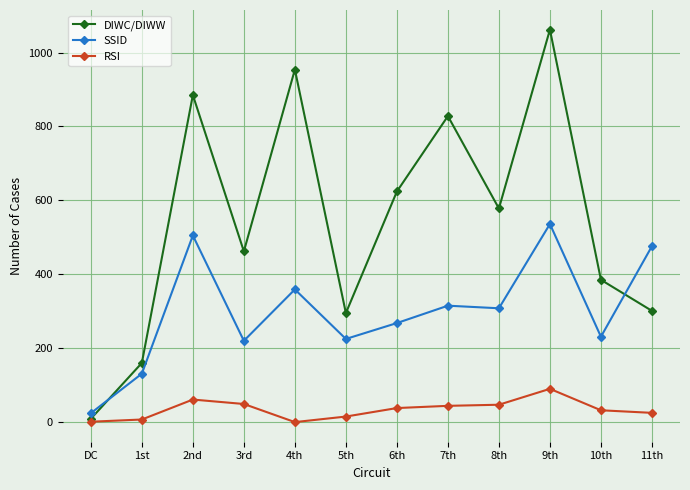

What is the highest value of the SSID series?

536